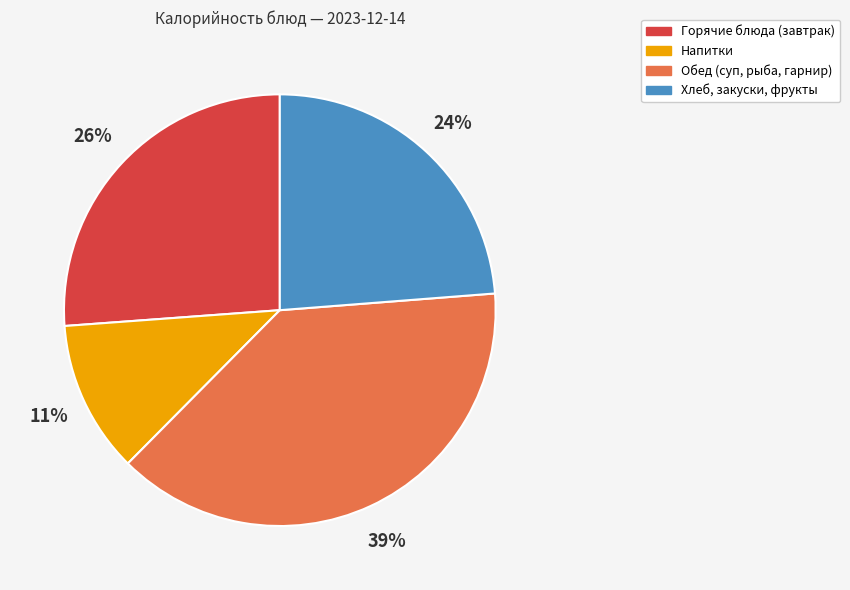

To the nearest percent, what portion does Горячие блюда (завтрак) represent?

26%